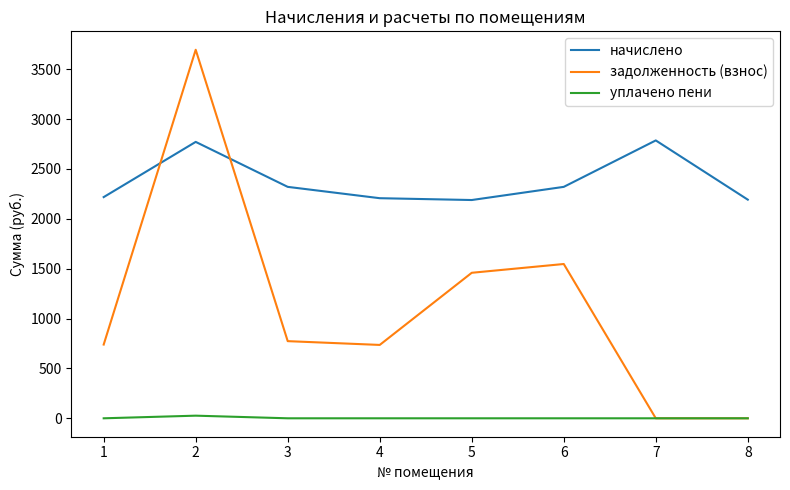

Is it true that задолженность (взнос) equals 2568.3 at 5?

False